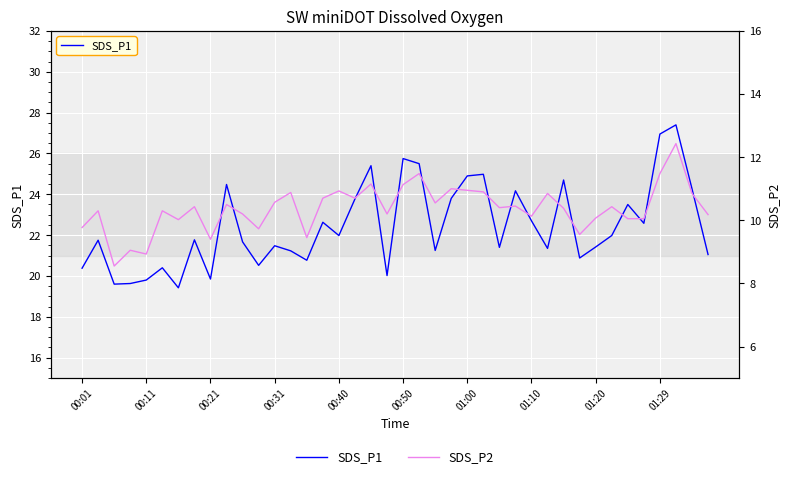

How many data points in SDS_P2 are above 10?

32